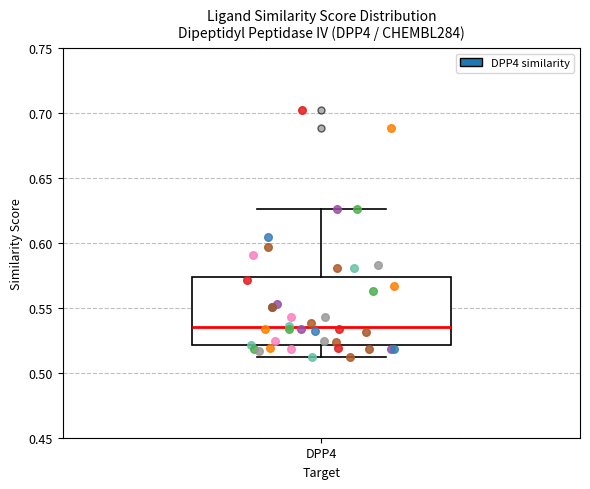

Read this box plot against the y-axis: the position of the median line, the range covered by the box, and the ends of both whiskers. The values are not printed on the chart, so give them approximately, as read against the axis.

median 0.535, box 0.520 to 0.575, whiskers 0.510 to 0.625